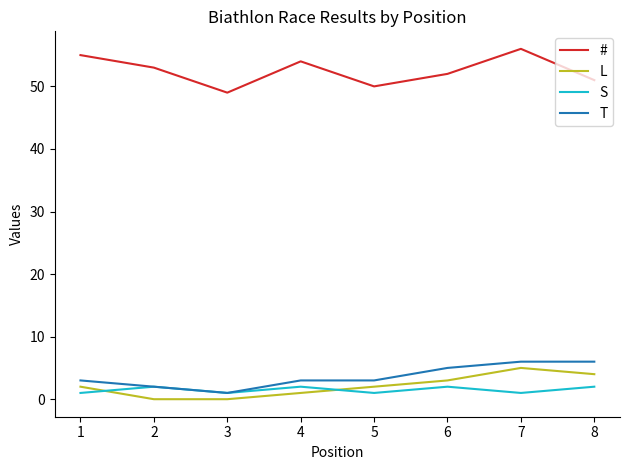

True or false: L has more than 0 points higher than both neighbors.

True